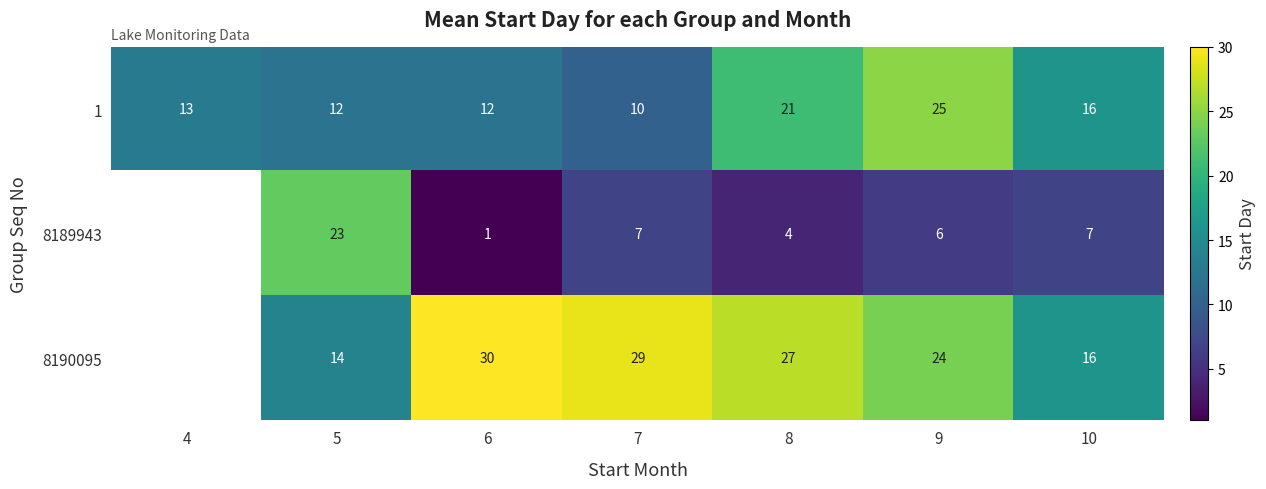

Rank the series at 5 from highest to lowest value.

8189943, 8190095, 1